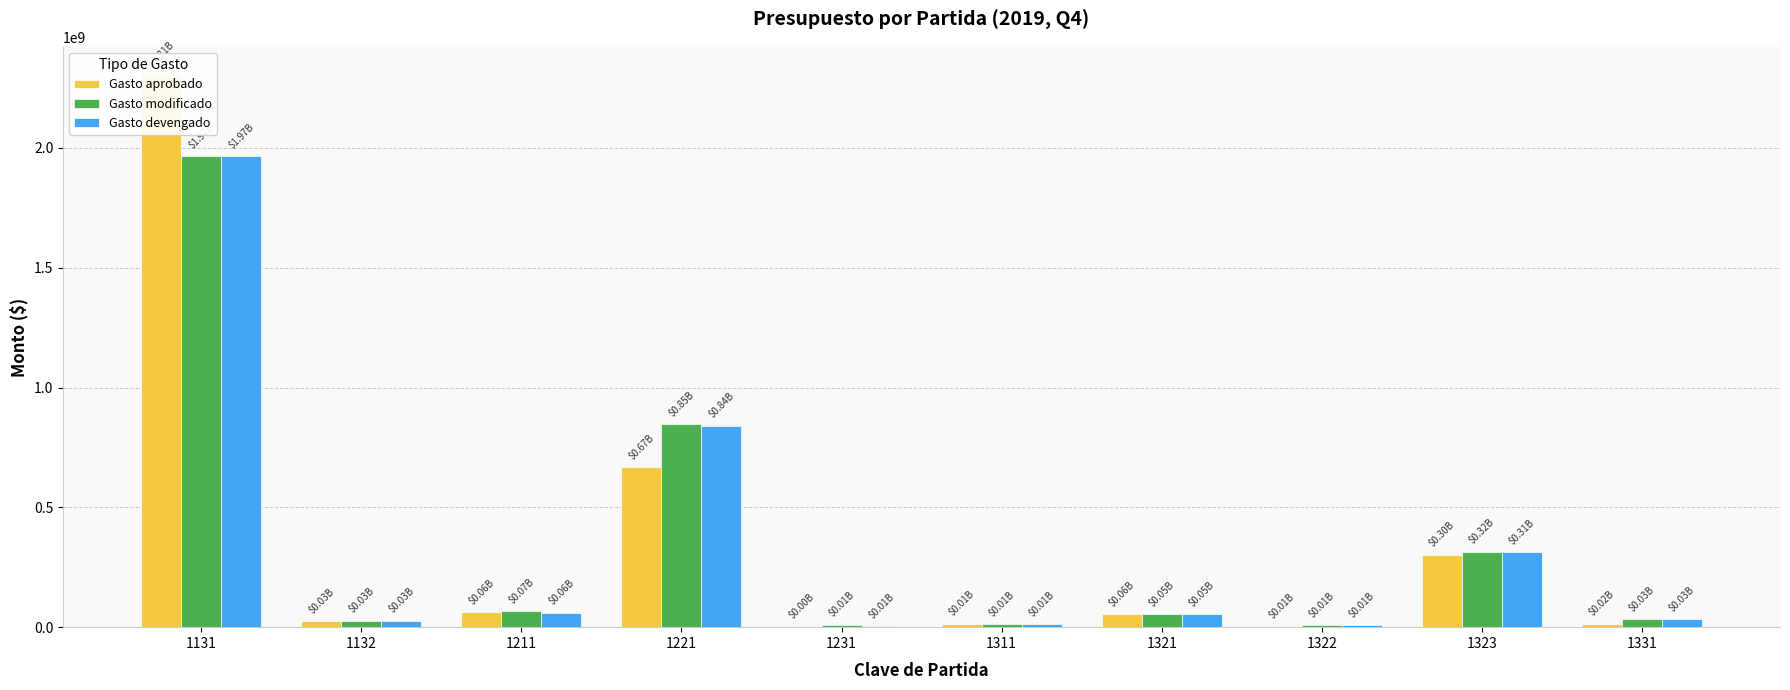

Which series has the largest range (max minus min)?

Gasto aprobado